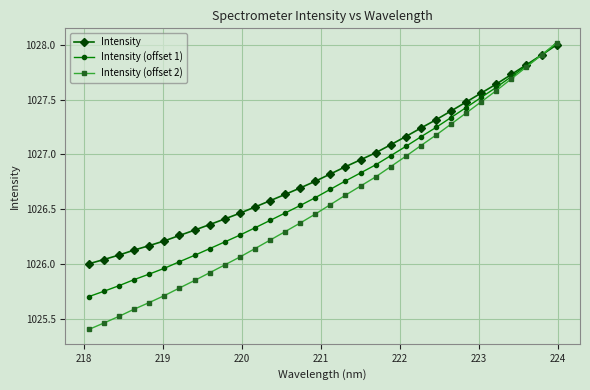

How many values in the Intensity series exceed 1026?

31